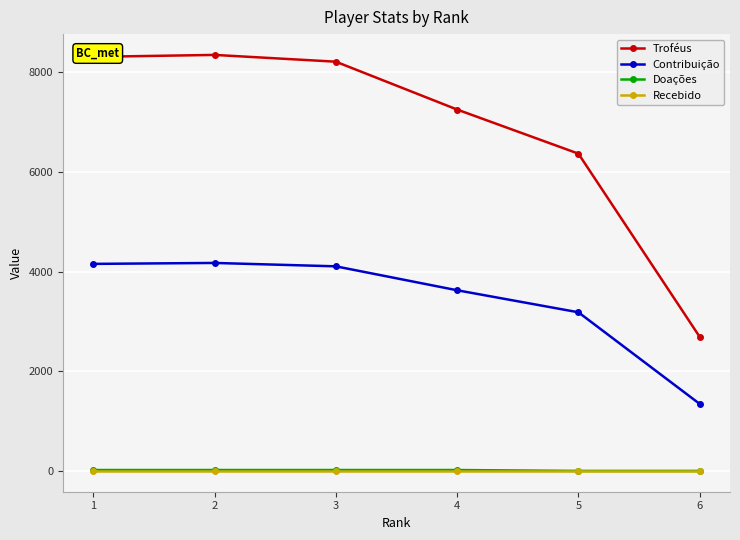

The Contribuição series shows 4105 at 3. True or false?

True